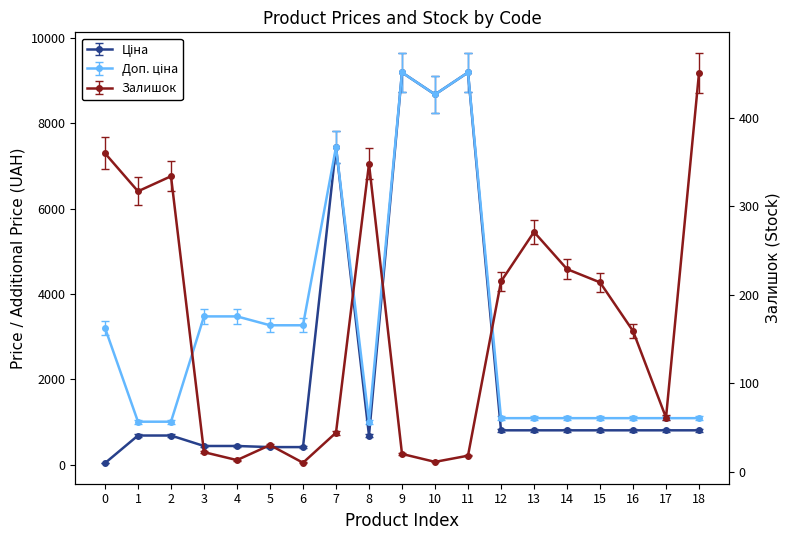

What is the minimum value for Залишок?

9.5